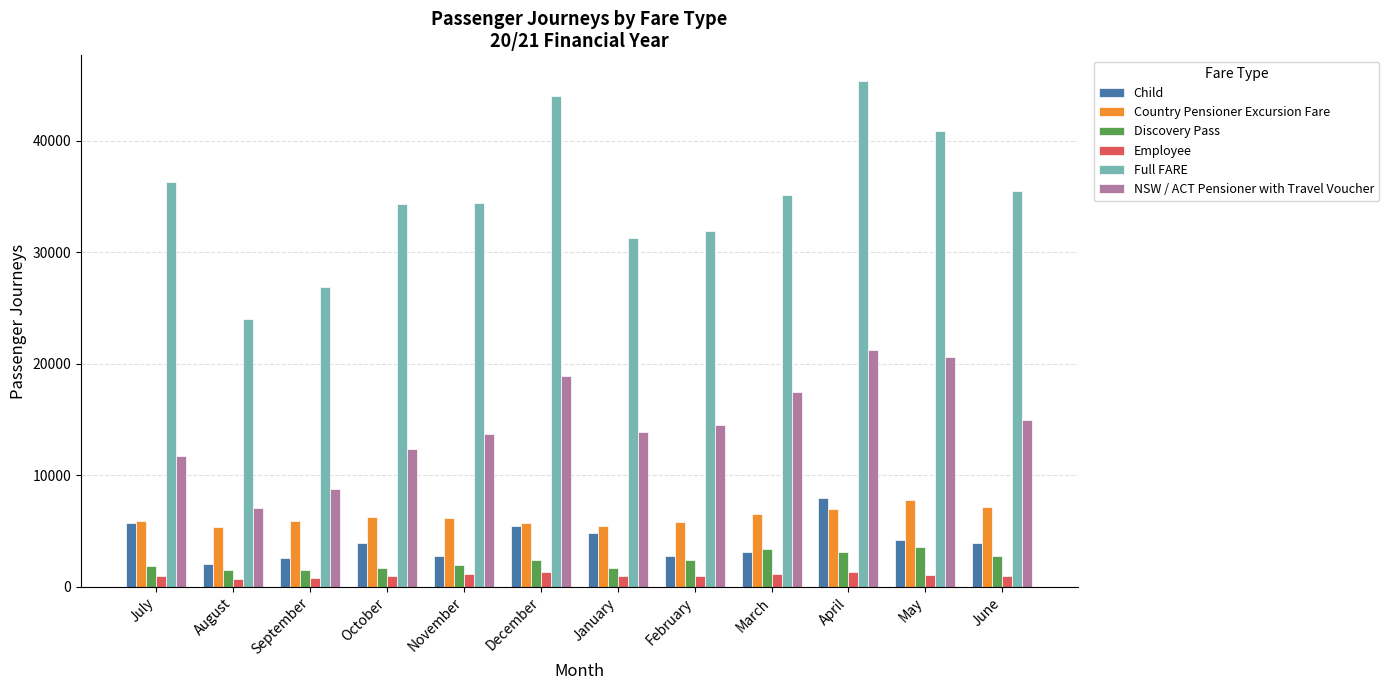

Which series has the largest total across all categories?

Full FARE